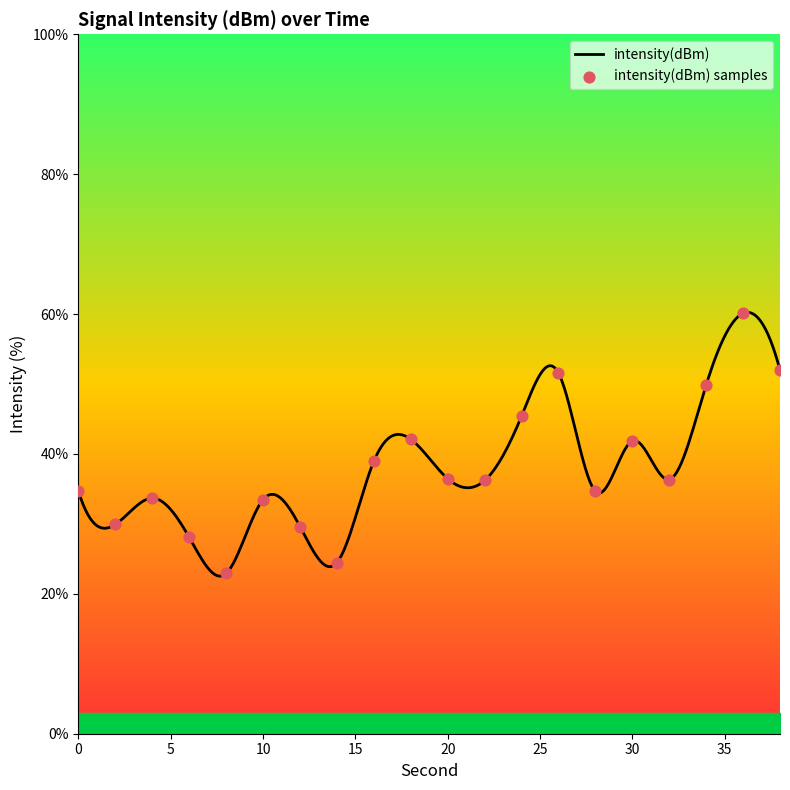

Approximately how many times larger is the value at 20 compared to 16?

0.9